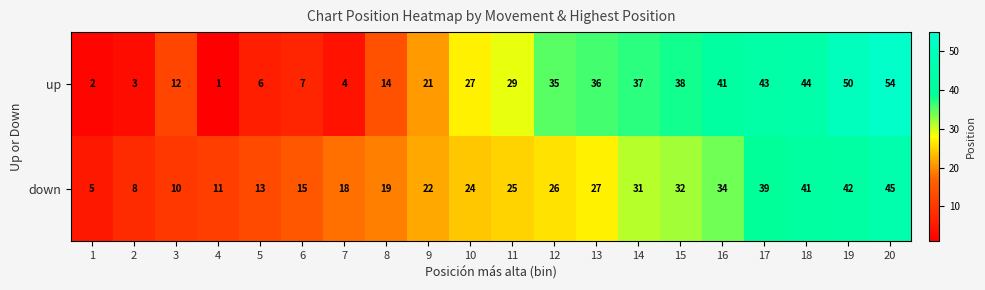

What is the maximum value shown in the chart?

54